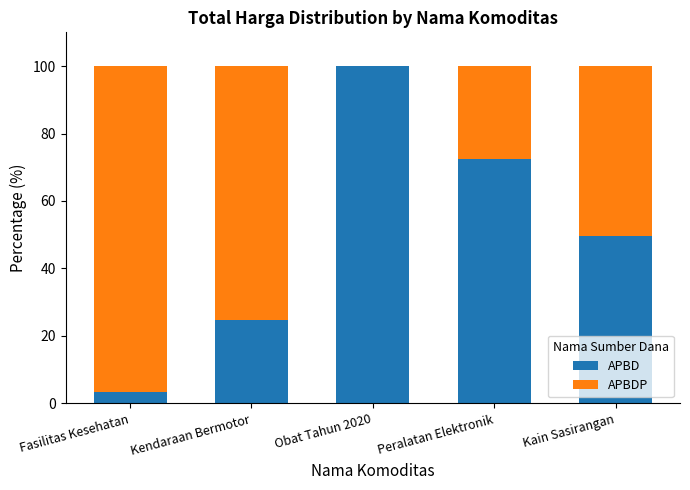

What is the total value across all series at Peralatan Elektronik?

100.0